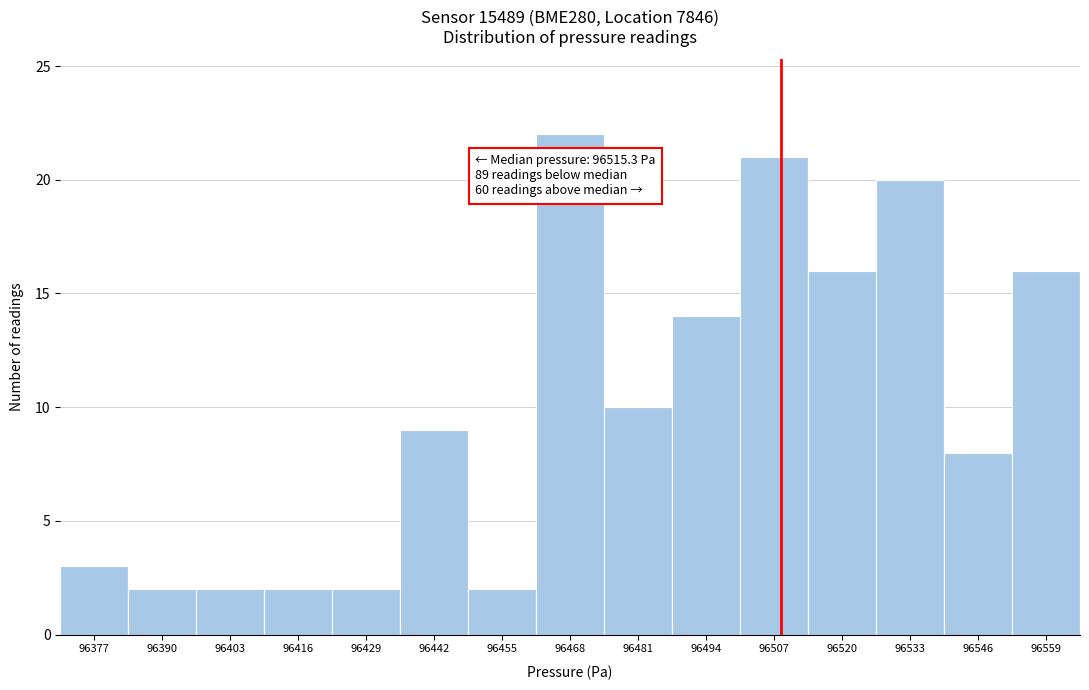

Reading left to right, transcribe all the data shown in this chart.

96377=3	96390=2	96403=2	96416=2	96429=2	96442=9	96455=2	96468=22	96481=10	96494=14	96507=21	96520=16	96533=20	96546=8	96559=16